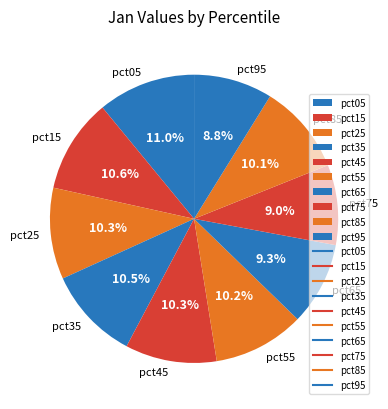

To the nearest percent, what percentage of the pie is pct15?

11%